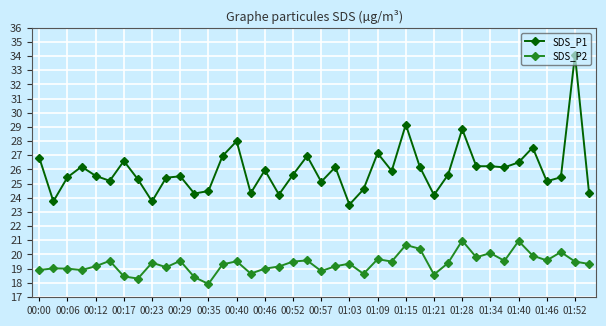

How many data points does each series have?

40